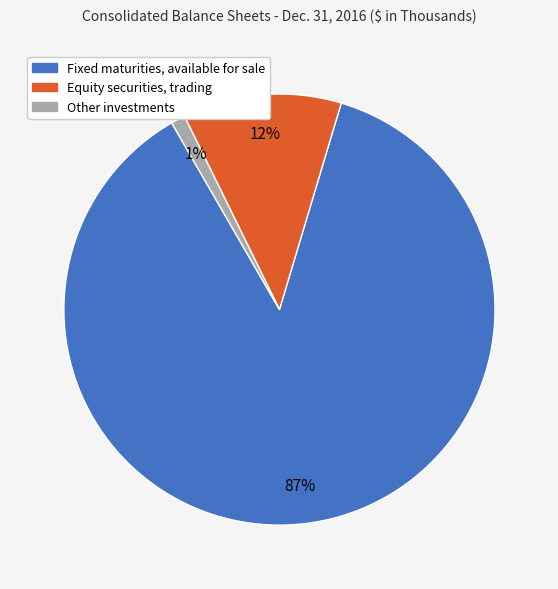

To the nearest percent, what is the average slice percentage?

33%